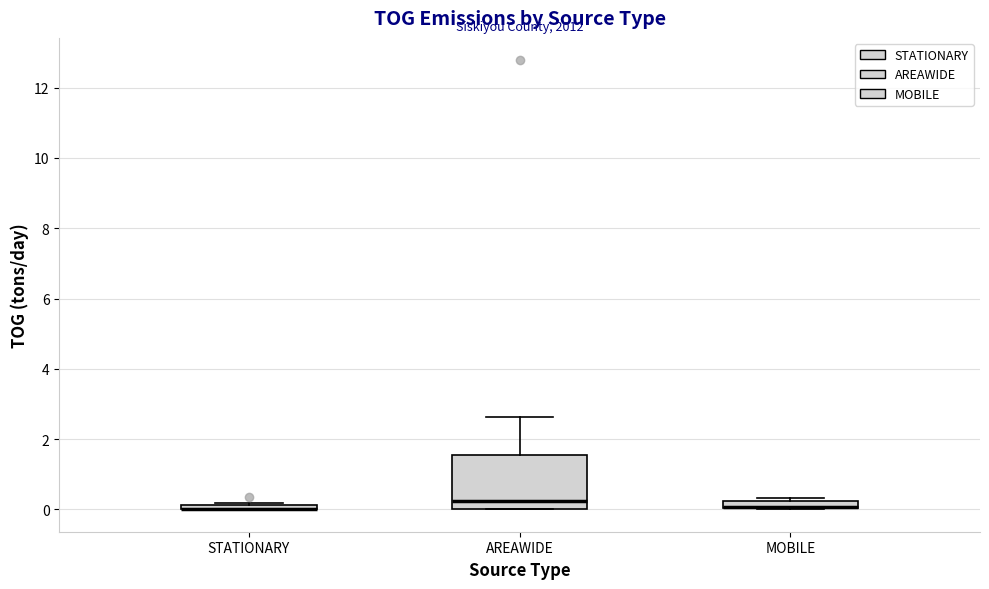

Where is the lower edge of the box for MOBILE on the y-axis? The values are not printed on the chart, so give them approximately, as read against the axis.

0.0